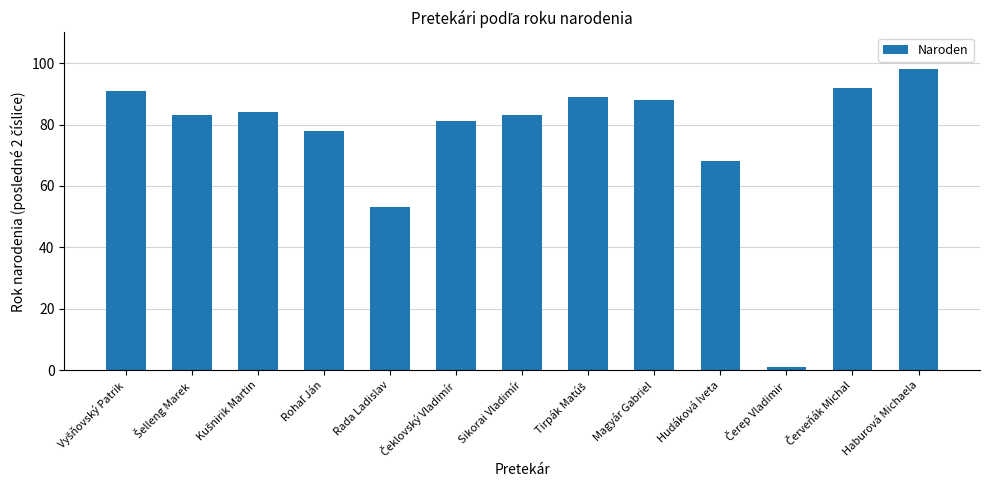

What is the difference between the maximum and second lowest values?

45